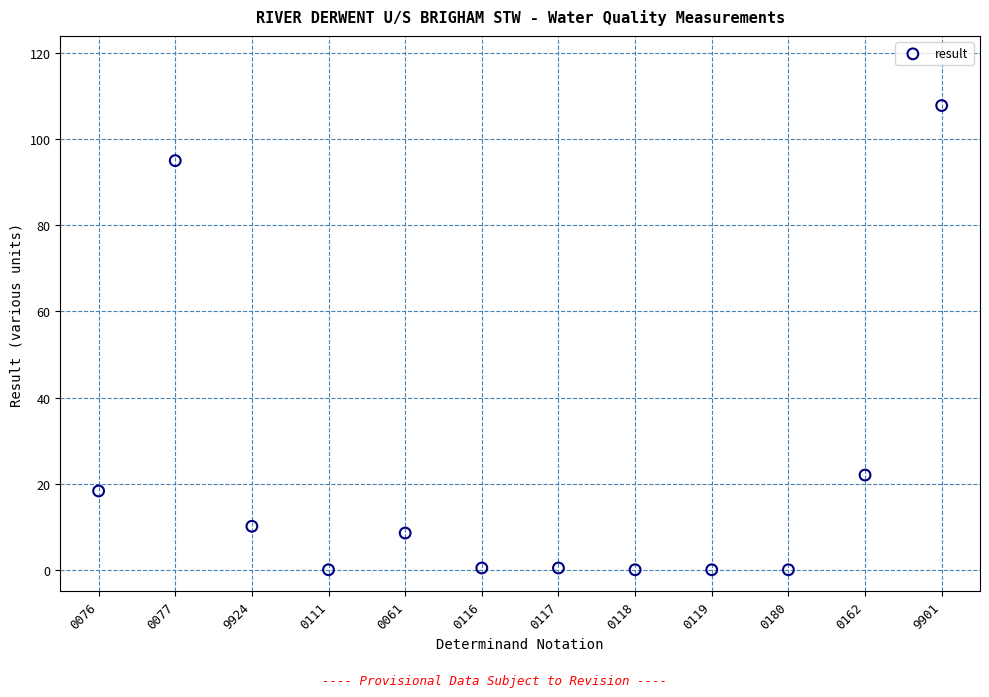

What is the average Y value?

21.9